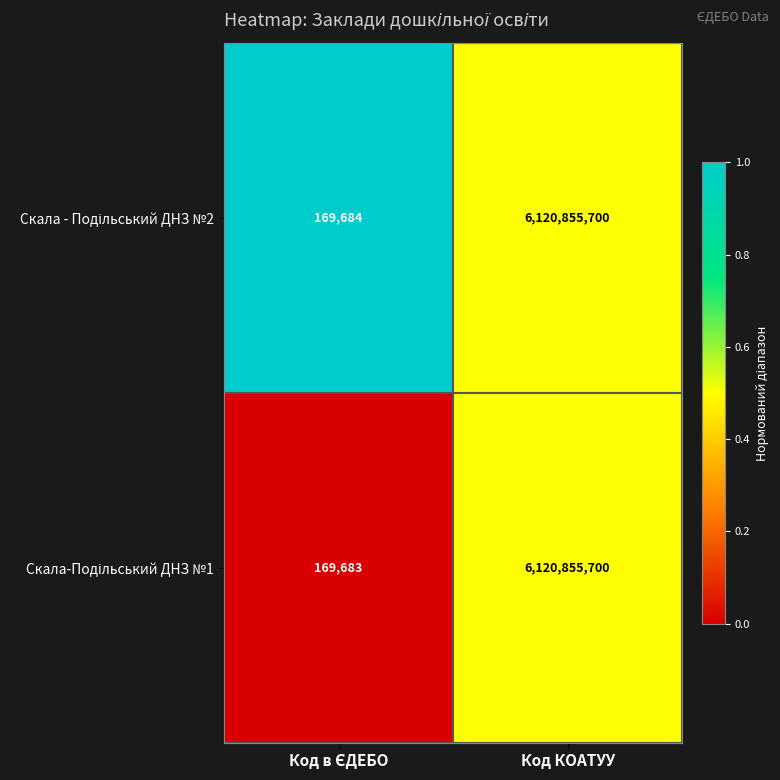

What is the maximum value shown in the chart?

6120855700